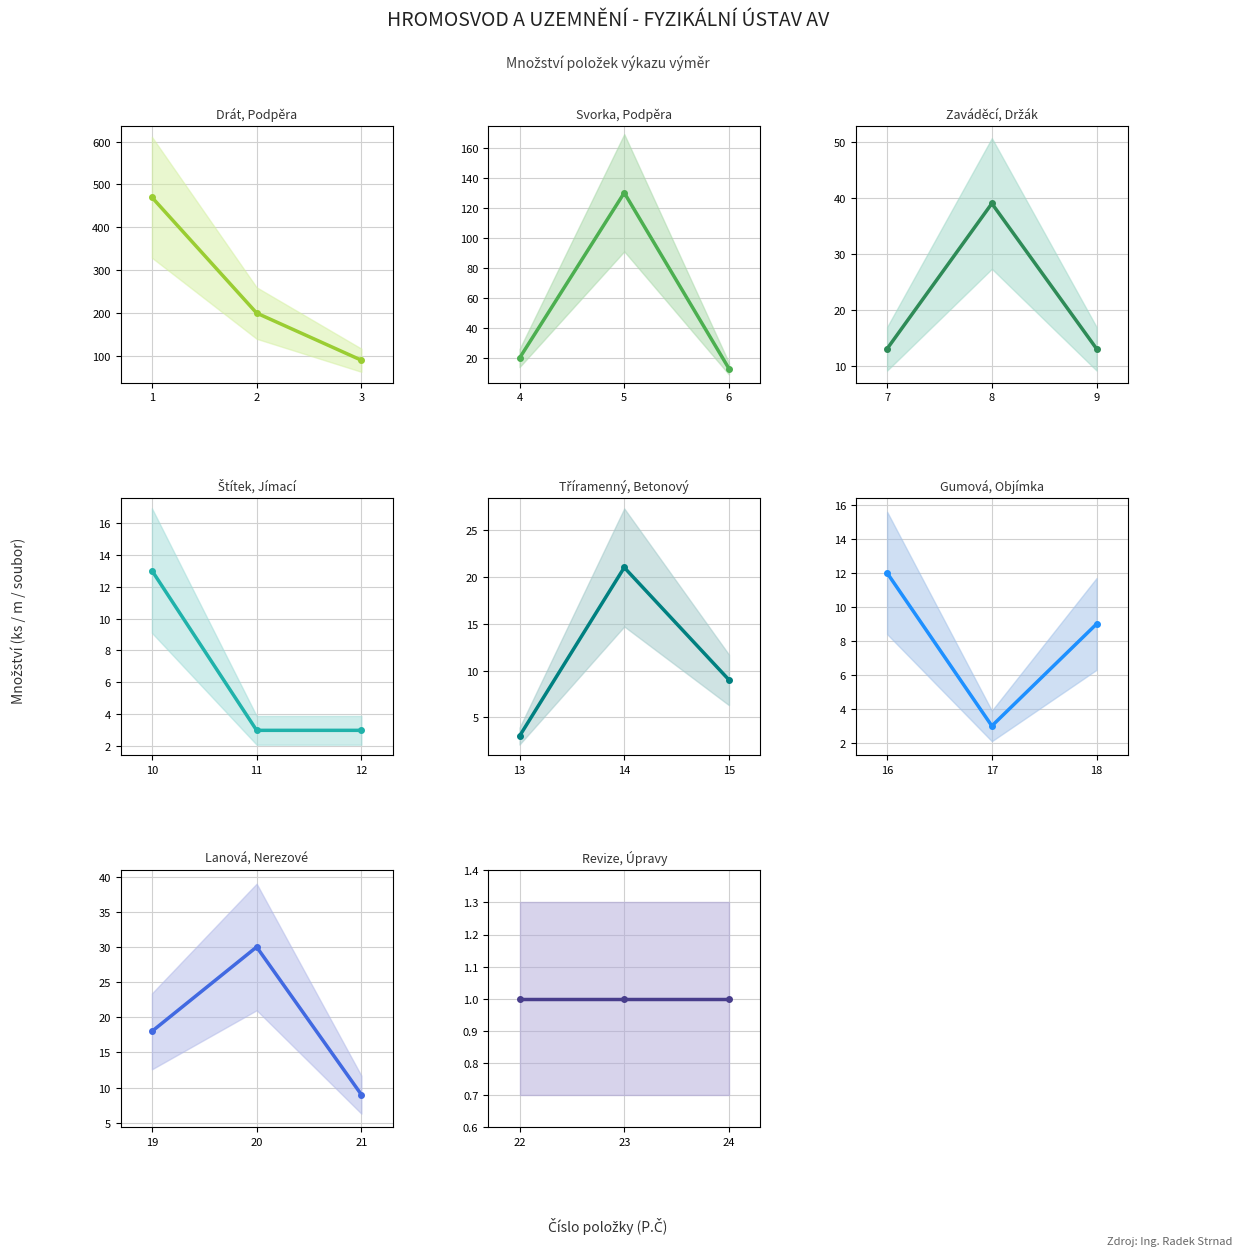

Reading left to right, list all the values displayed in this chart.

Množství: 1=470	2=200	3=90	4=20	5=130	6=13	7=13	8=39	9=13	10=13	11=3	12=3	13=3	14=21	15=9	16=12	17=3	18=9	19=18	20=30	21=9	22=1	23=1	24=1
P.Č: 1=1	2=2	3=3	4=4	5=5	6=6	7=7	8=8	9=9	10=10	11=11	12=12	13=13	14=14	15=15	16=16	17=17	18=18	19=19	20=20	21=21	22=22	23=23	24=24